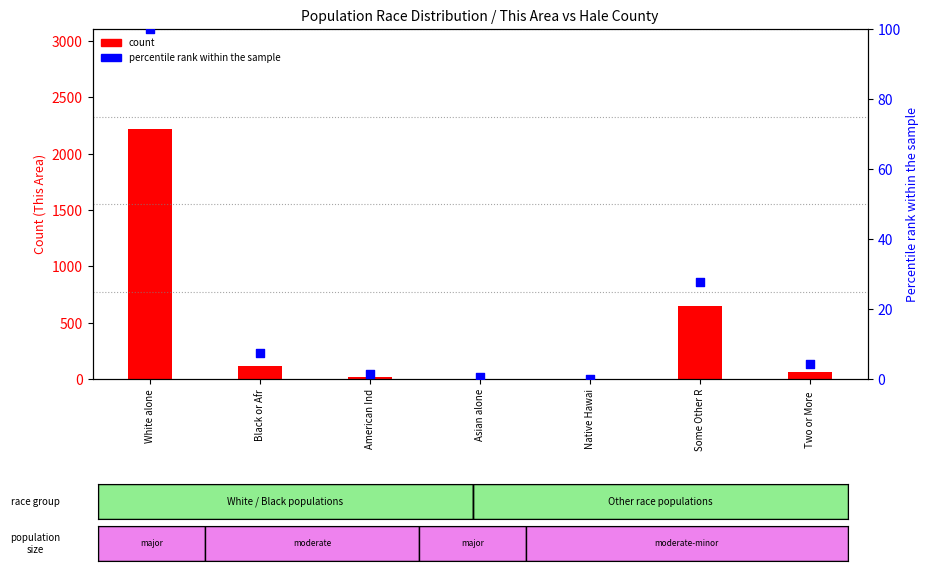

What are all the series names shown in the legend?

count (This Area), percentile rank within the sample